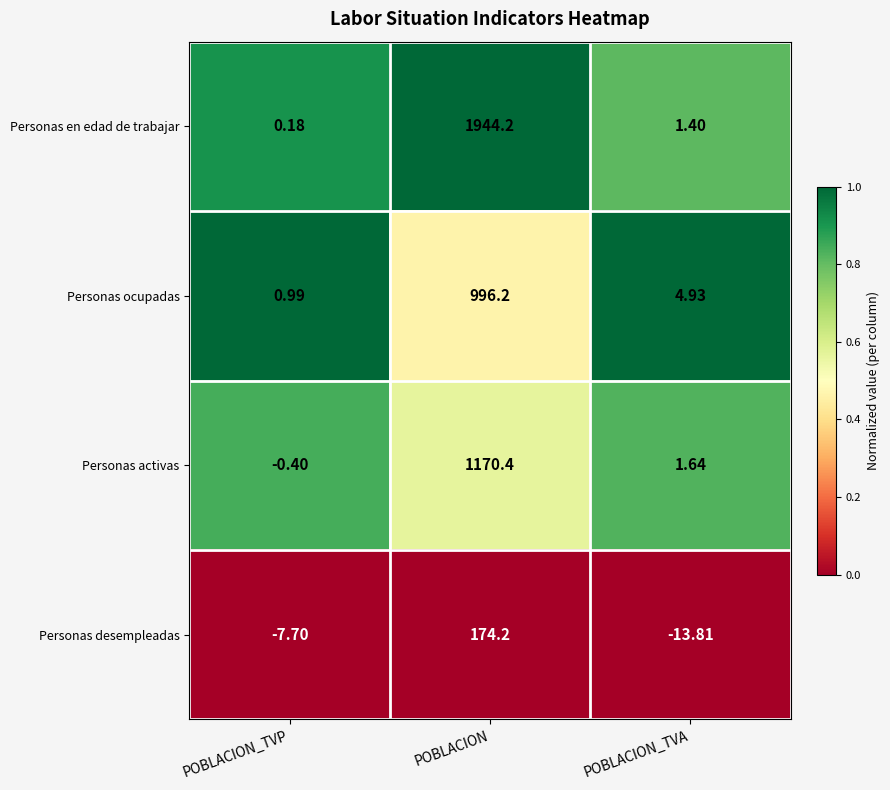

At how many categories does at least one series exceed 0?

3